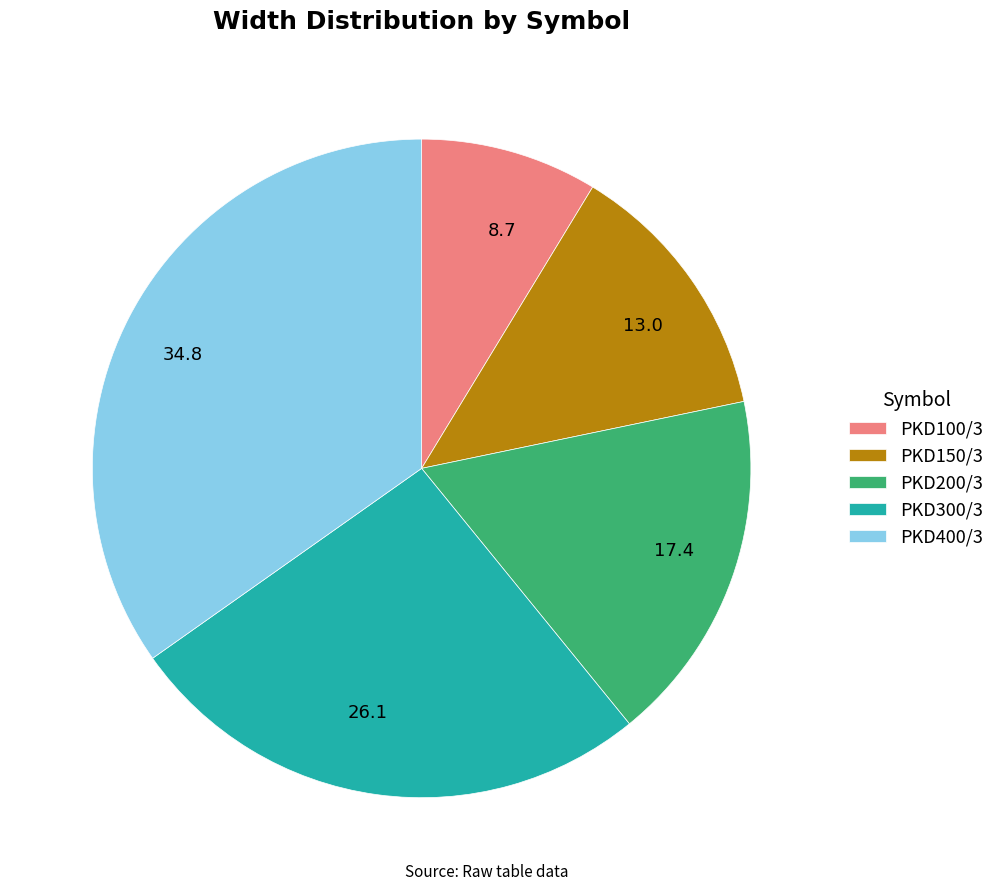

Count the number of slices in the pie.

5